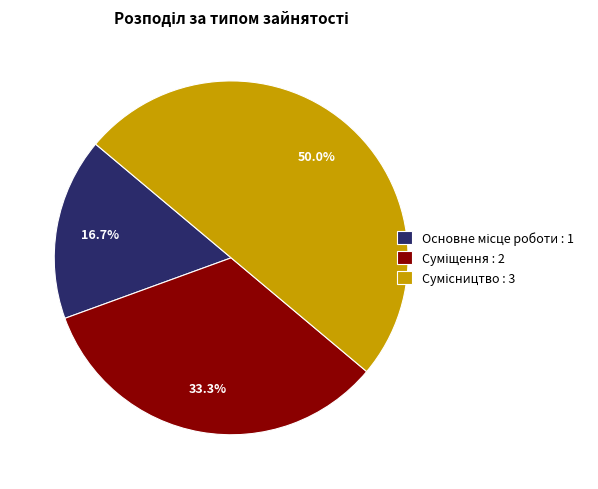

Is the sum of Суміщення and Сумісництво greater than half?

Yes